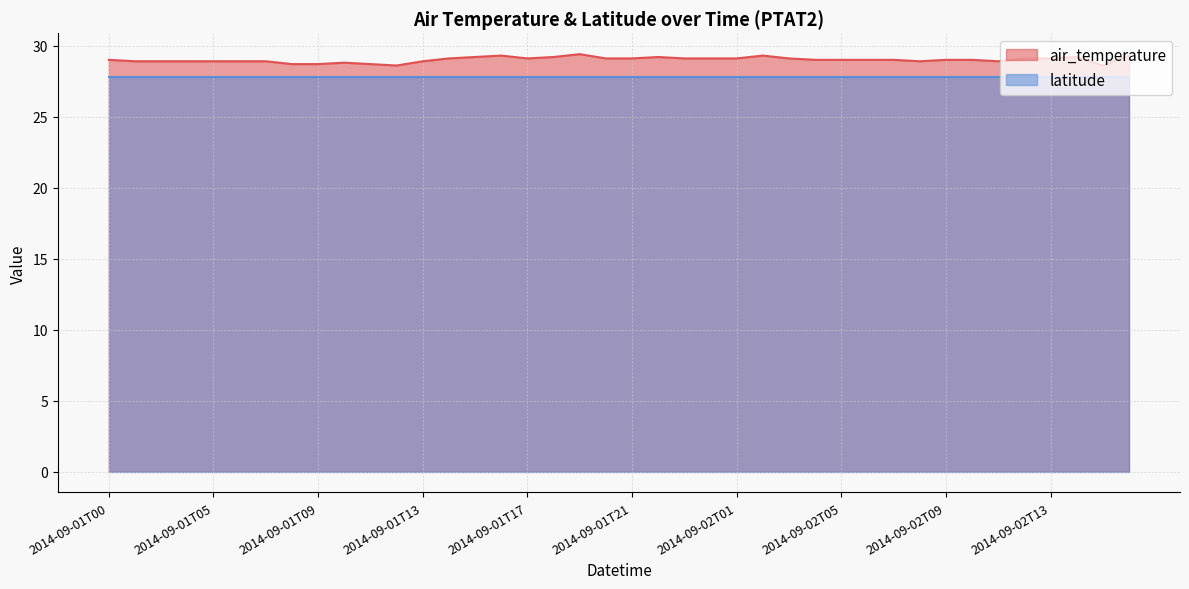

The value at 2014-09-02T15 is 51.4. True or false?

False